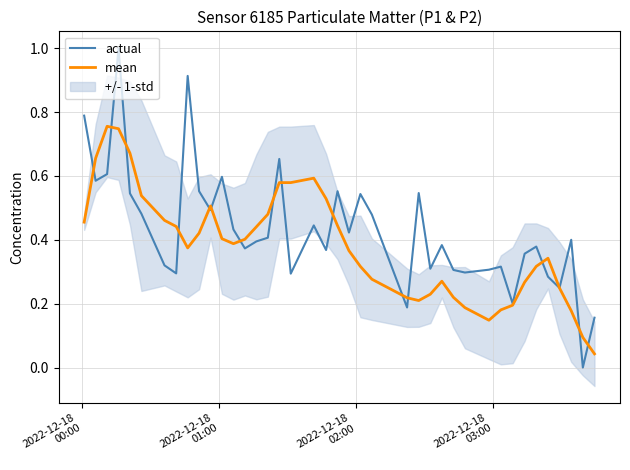

What is the difference between the maximum and second lowest values in the actual series?

0.8